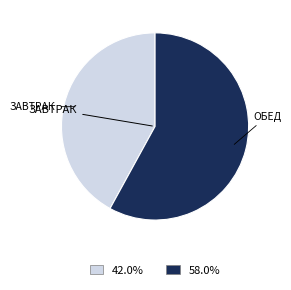

How many segments does this pie chart have?

2